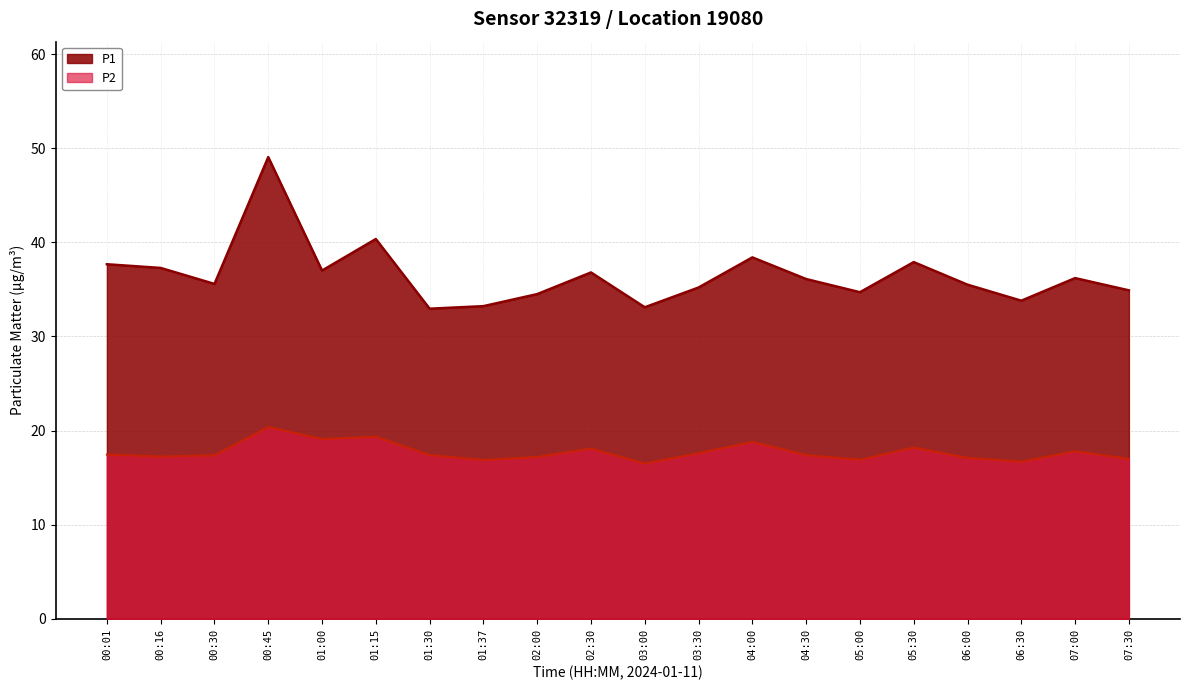

What is the difference between the highest and lowest values at 06:30?

17.1